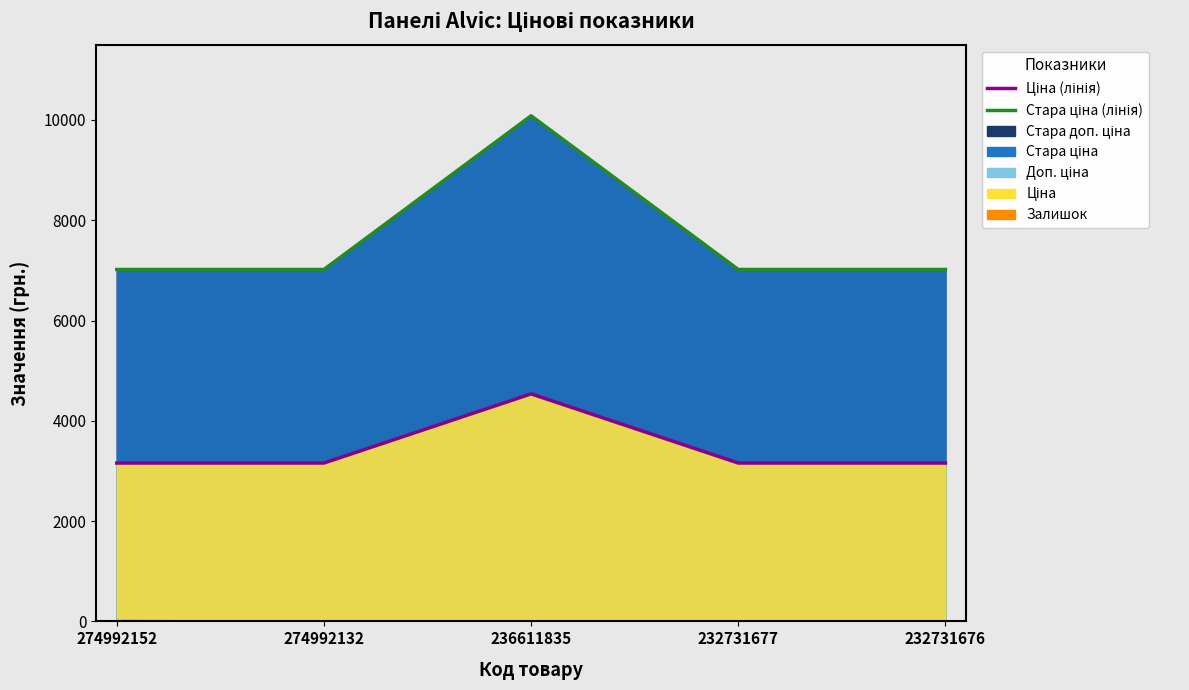

Is it true that Залишок equals 31.0 at 274992152?

True